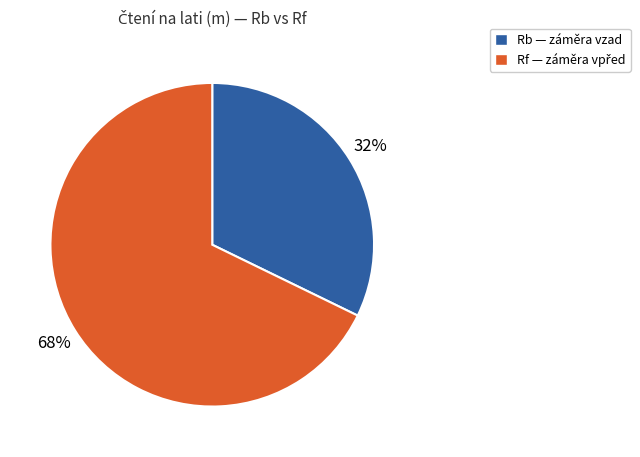

To the nearest percent, what is the difference between the Rb and Rf slice percentages?

36%